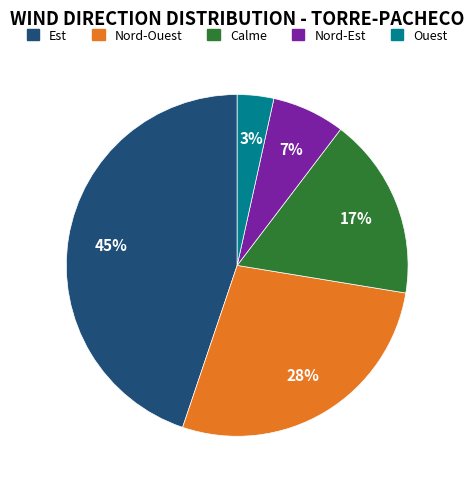

What is the ratio of the value at Nord-Est to the value at Calme?

0.4